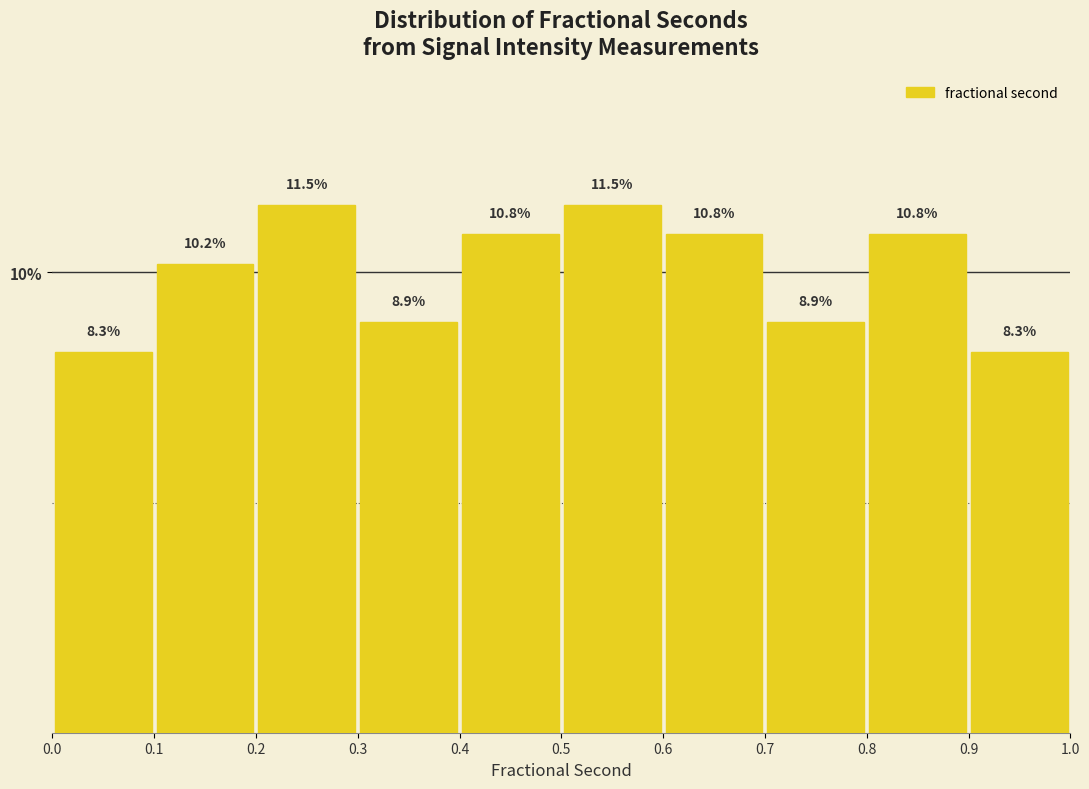

Reading left to right, list every bar in this chart as the range it spans on the x-axis followed by its height.

0.0 to 0.1: 8.3
0.1 to 0.2: 10.2
0.2 to 0.3: 11.5
0.3 to 0.4: 8.9
0.4 to 0.5: 10.8
0.5 to 0.6: 11.5
0.6 to 0.7: 10.8
0.7 to 0.8: 8.9
0.8 to 0.9: 10.8
0.9 to 1.0: 8.3